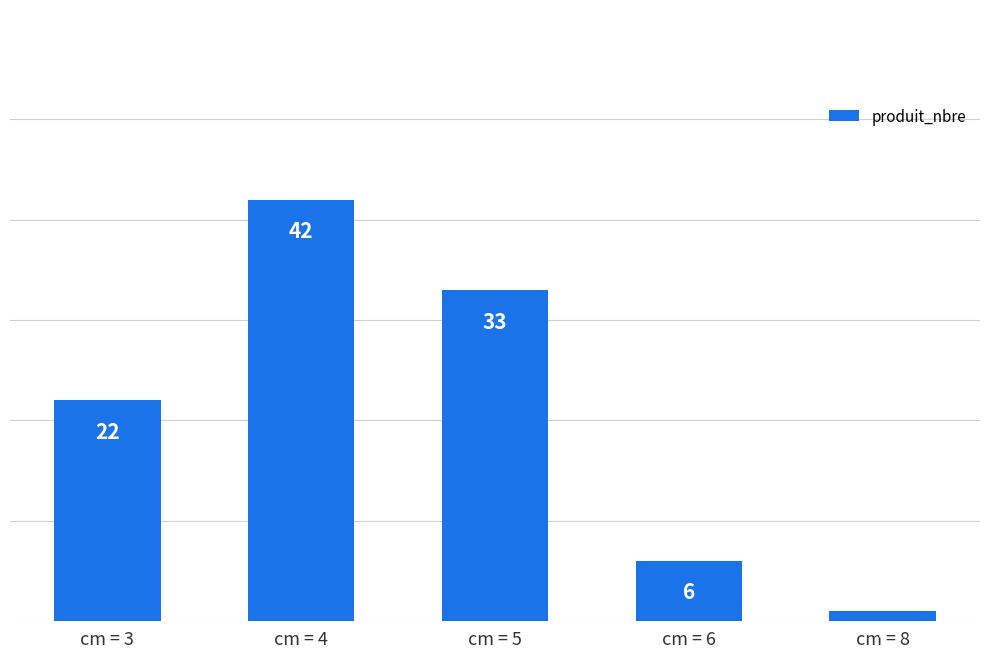

At which label is the value closest to 21?

cm = 3